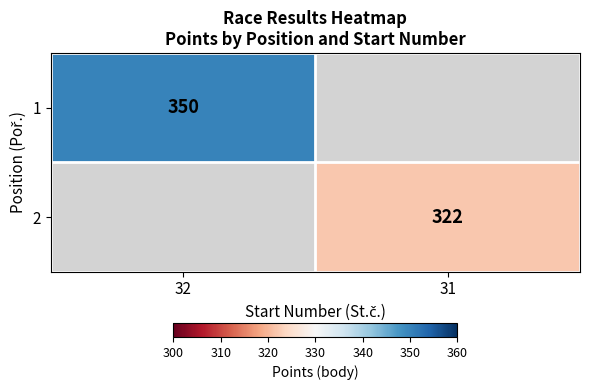

The 1 series shows 350 at 32. True or false?

True